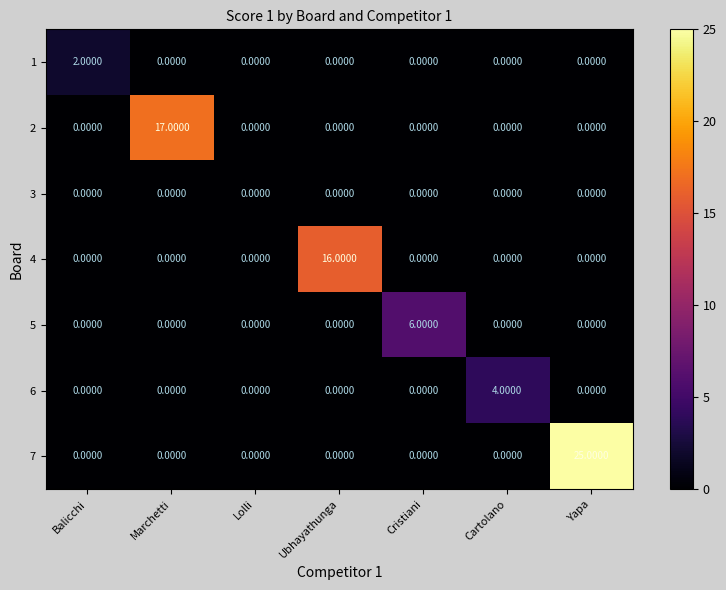

What is the total value across all series at Cristiani?

6